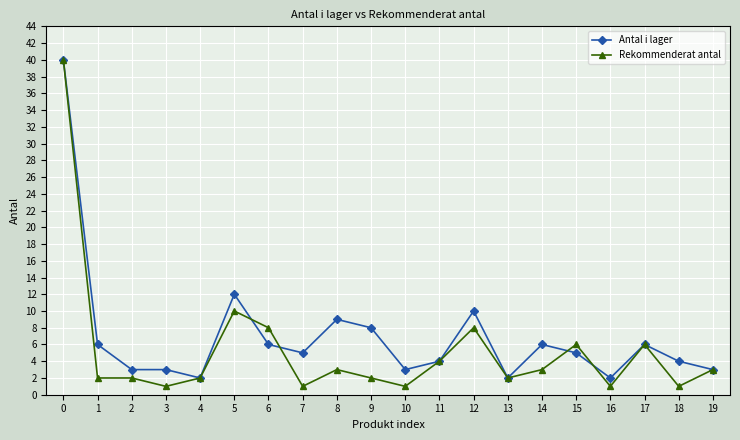

Is this an area chart (filled region under the line)?

No